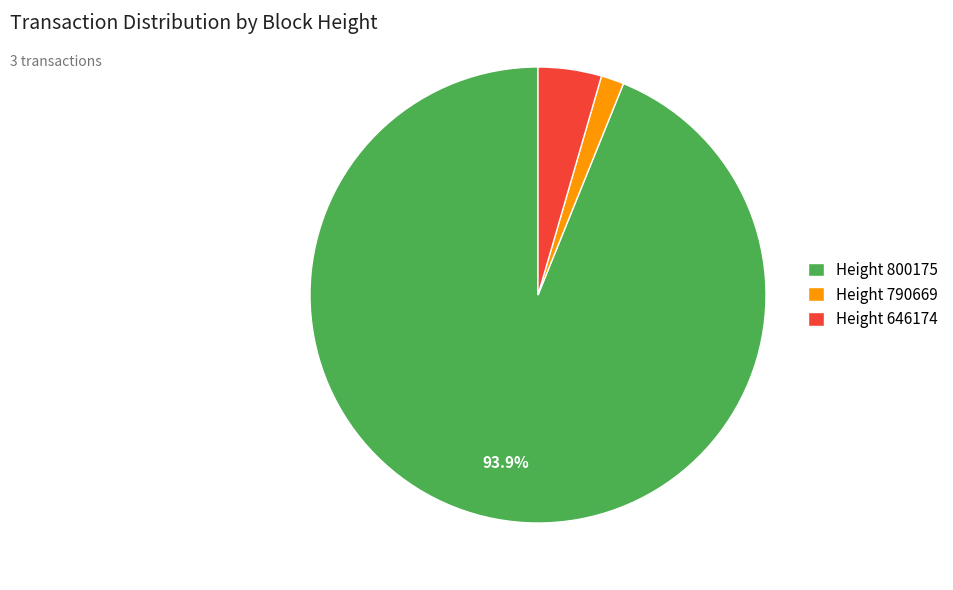

Which slice is the largest?

Height 800175